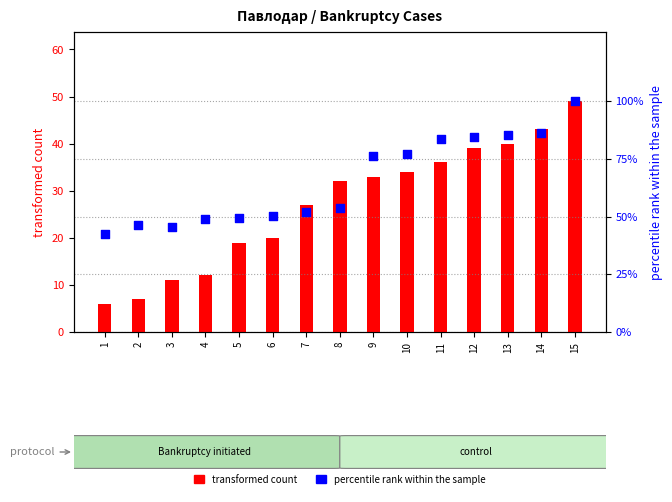

Which series contains the highest Y value?

percentile rank within the sample